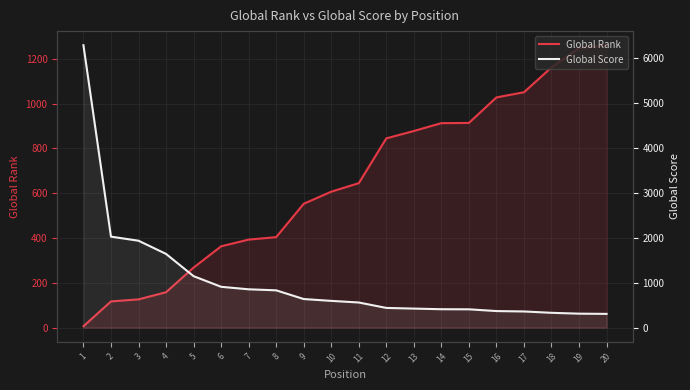

Where is Global Score nearest to the value 3300?

2